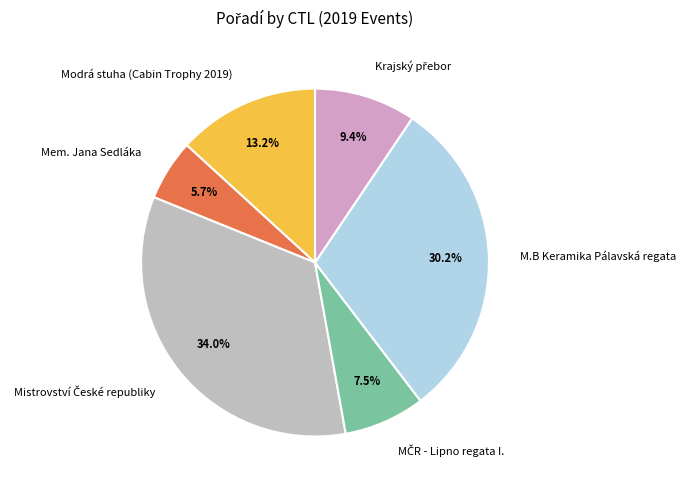

Is the sum of Mem. Jana Sedláka and Modrá stuha (Cabin Trophy 2019) greater than half?

No